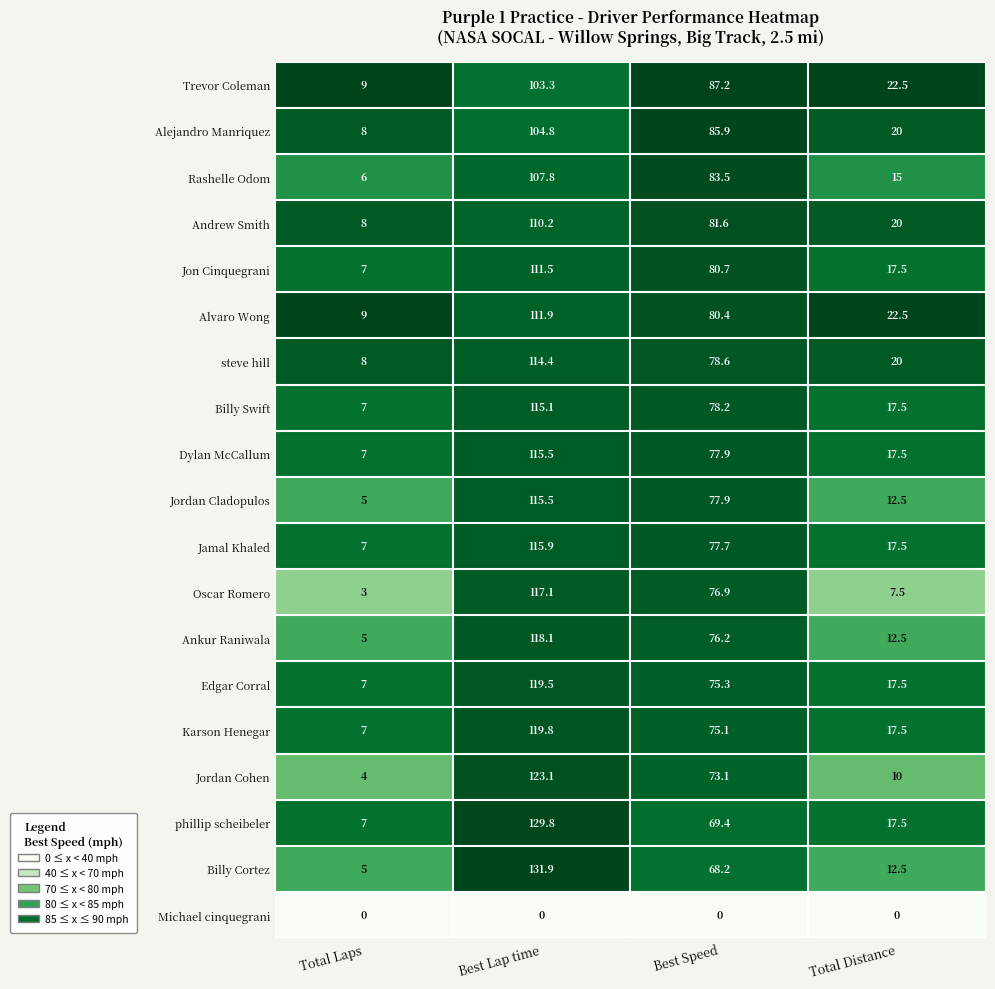

What is the difference between the Oscar Romero values at Total Distance and Best Lap time?

109.6